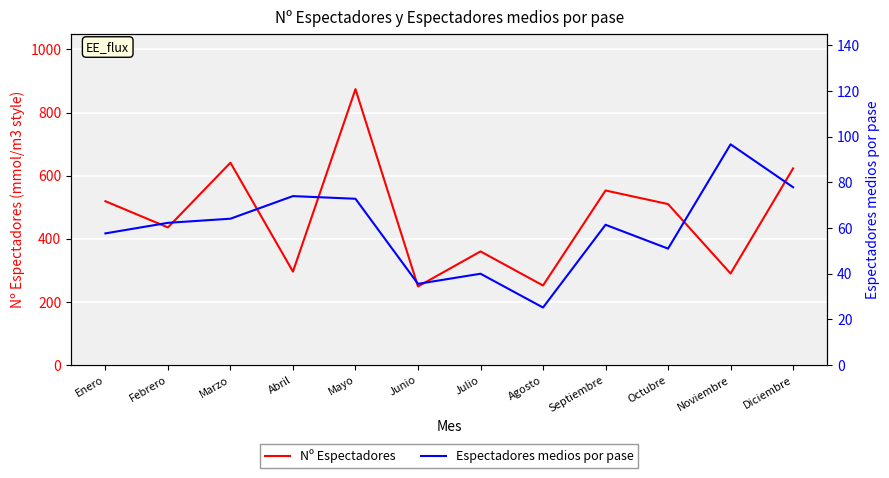

Which series has the largest total across all categories?

Nº Espectadores